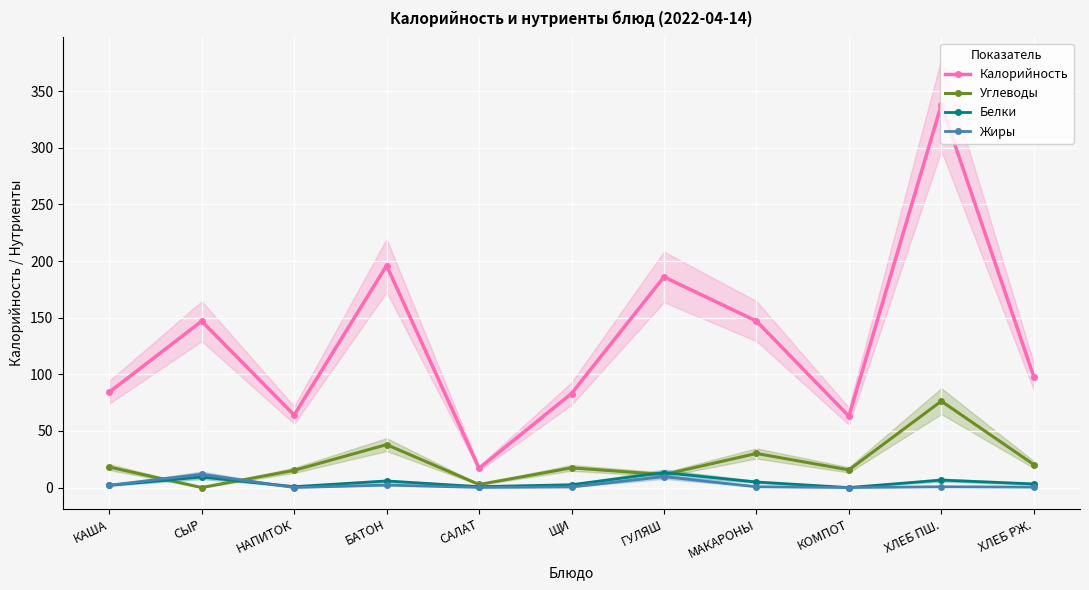

What is the difference between the second highest and second lowest values in the Калорийность series?

133.0